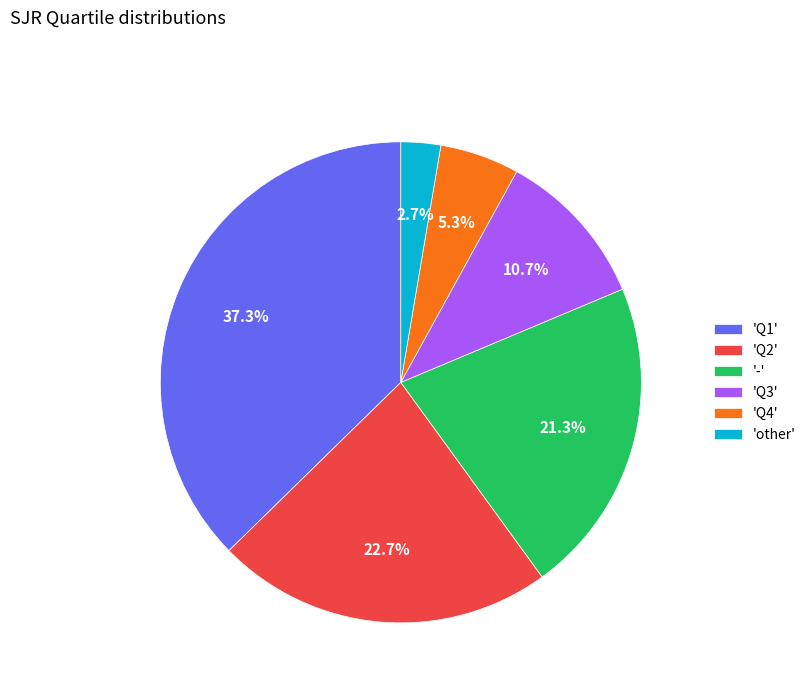

To the nearest percent, what is the difference between the largest and smallest slice percentages?

35%